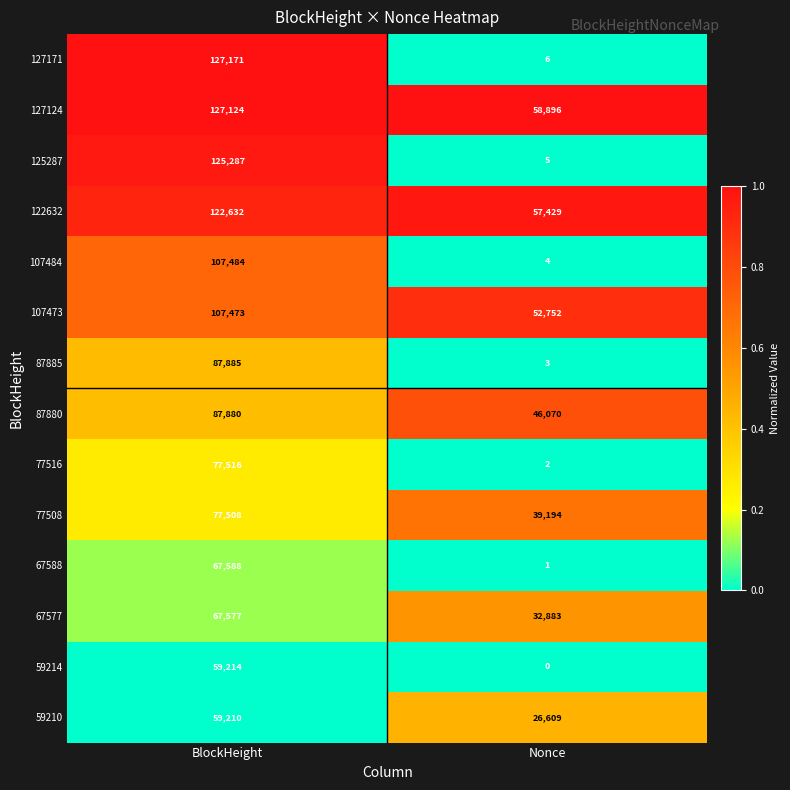

What is the difference between the highest and lowest values at BlockHeight?

67961